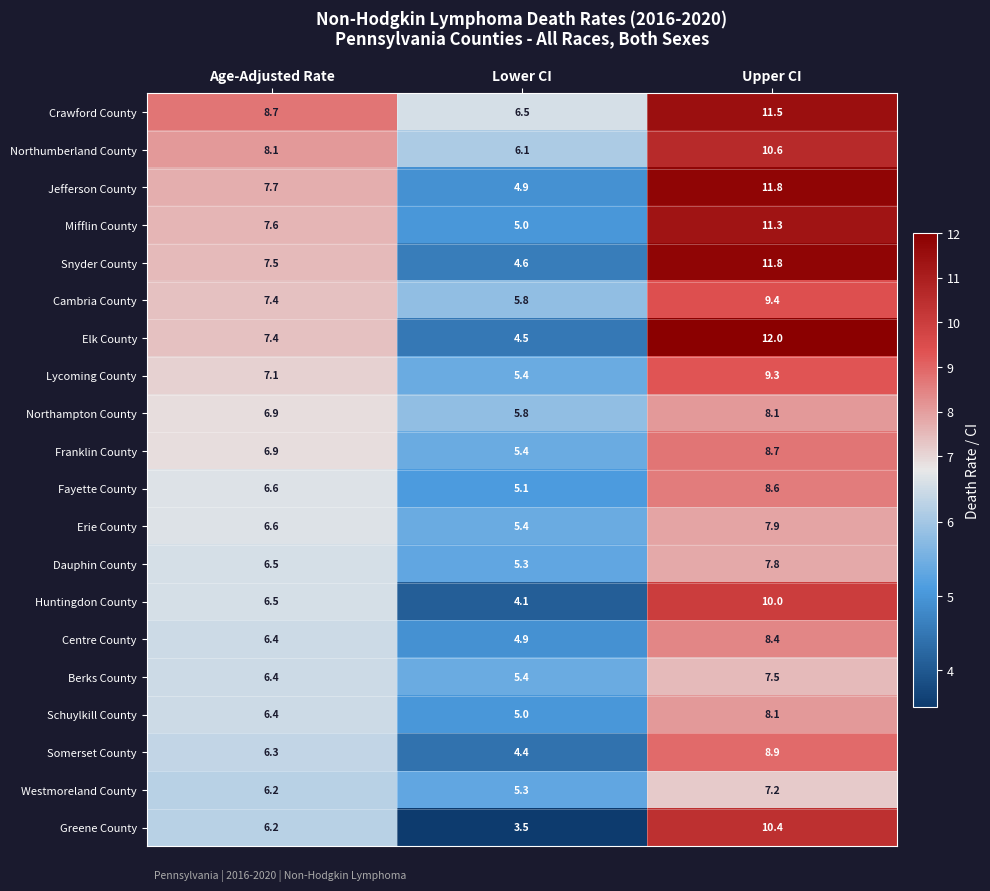

Which series changed the most between Lower CI and Upper CI?

Elk County